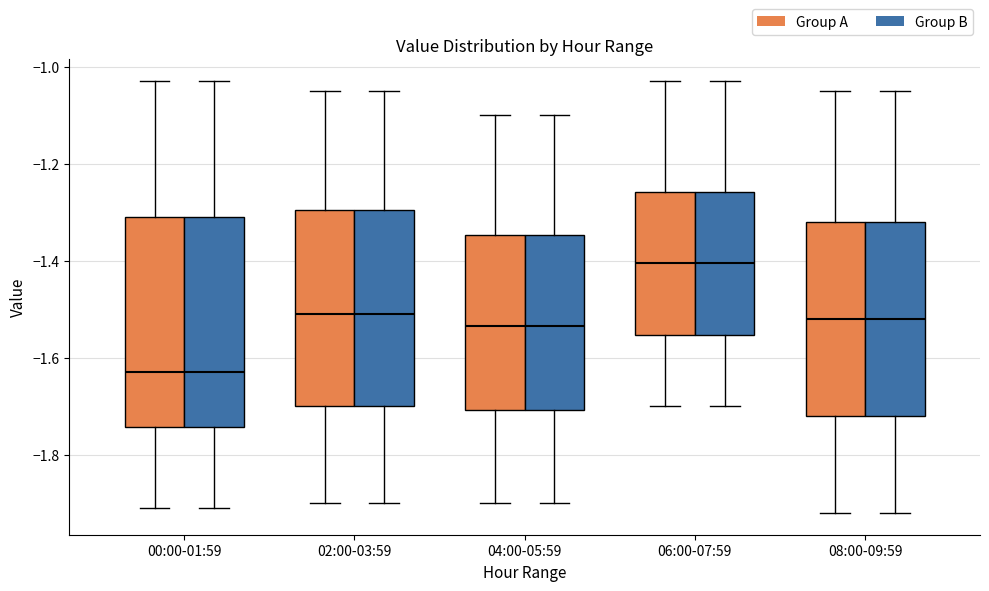

Reading left to right, transcribe this box plot: for each box, give where its median line is, the range the box spans, and where its two whiskers end, as read against the y-axis. The values are not printed on the chart, so give them approximately, as read against the axis.

00:00-01:59 (Group A): median -1.62, box -1.74 to -1.30, whiskers -1.90 to -1.02
00:00-01:59 (Group B): median -1.62, box -1.74 to -1.30, whiskers -1.90 to -1.02
02:00-03:59 (Group A): median -1.50, box -1.70 to -1.30, whiskers -1.90 to -1.04
02:00-03:59 (Group B): median -1.50, box -1.70 to -1.30, whiskers -1.90 to -1.04
04:00-05:59 (Group A): median -1.54, box -1.70 to -1.34, whiskers -1.90 to -1.10
04:00-05:59 (Group B): median -1.54, box -1.70 to -1.34, whiskers -1.90 to -1.10
06:00-07:59 (Group A): median -1.40, box -1.56 to -1.26, whiskers -1.70 to -1.02
06:00-07:59 (Group B): median -1.40, box -1.56 to -1.26, whiskers -1.70 to -1.02
08:00-09:59 (Group A): median -1.52, box -1.72 to -1.32, whiskers -1.92 to -1.04
08:00-09:59 (Group B): median -1.52, box -1.72 to -1.32, whiskers -1.92 to -1.04